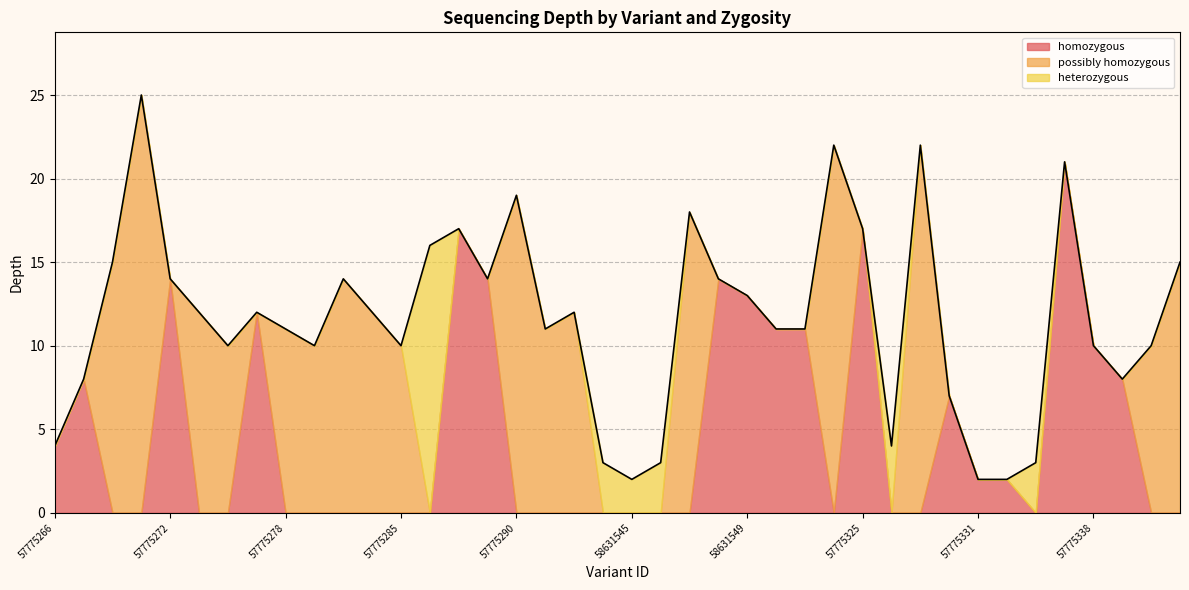

What are all the series names shown in the legend?

homozygous, possibly homozygous, heterozygous